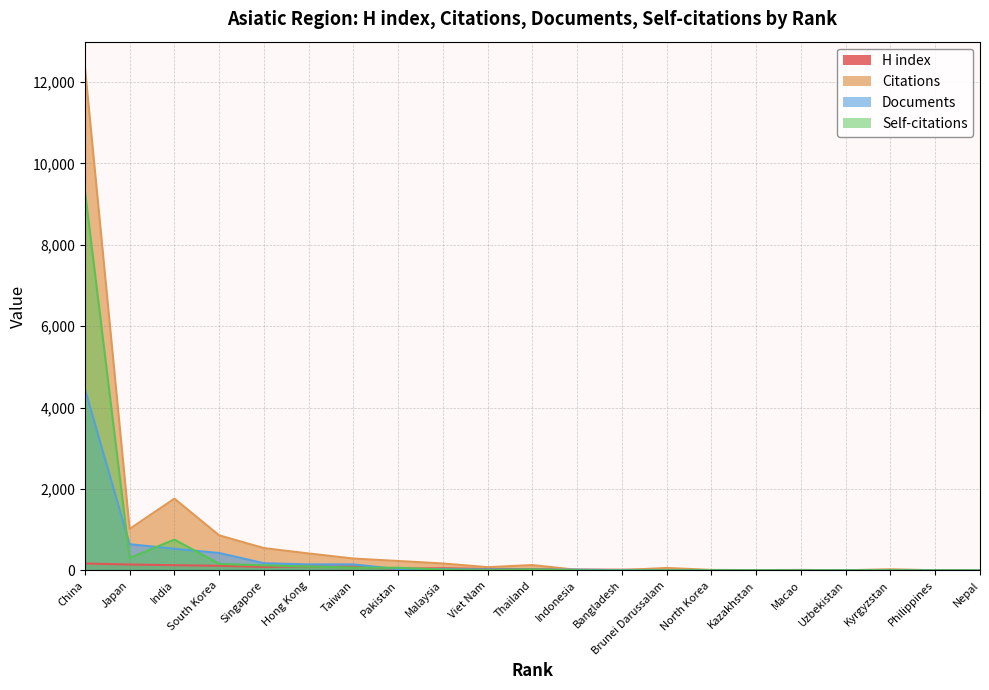

How many values in the H index series are below 33?

10